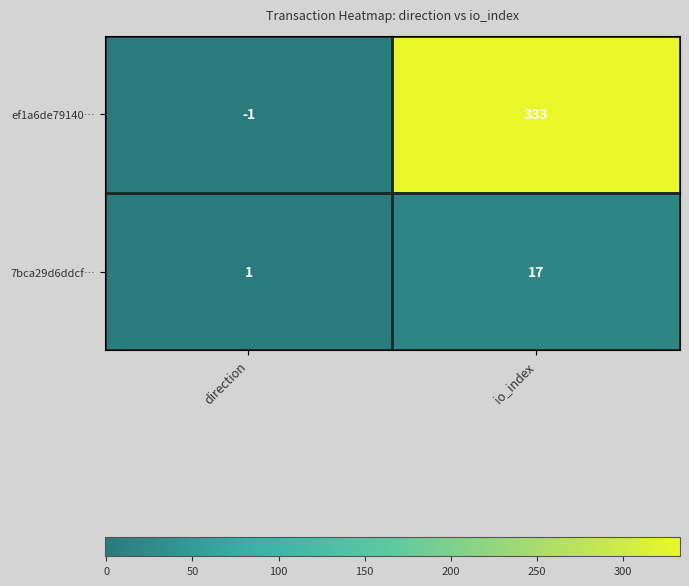

The 7bca29d6ddcf… series shows 1 at direction. True or false?

True